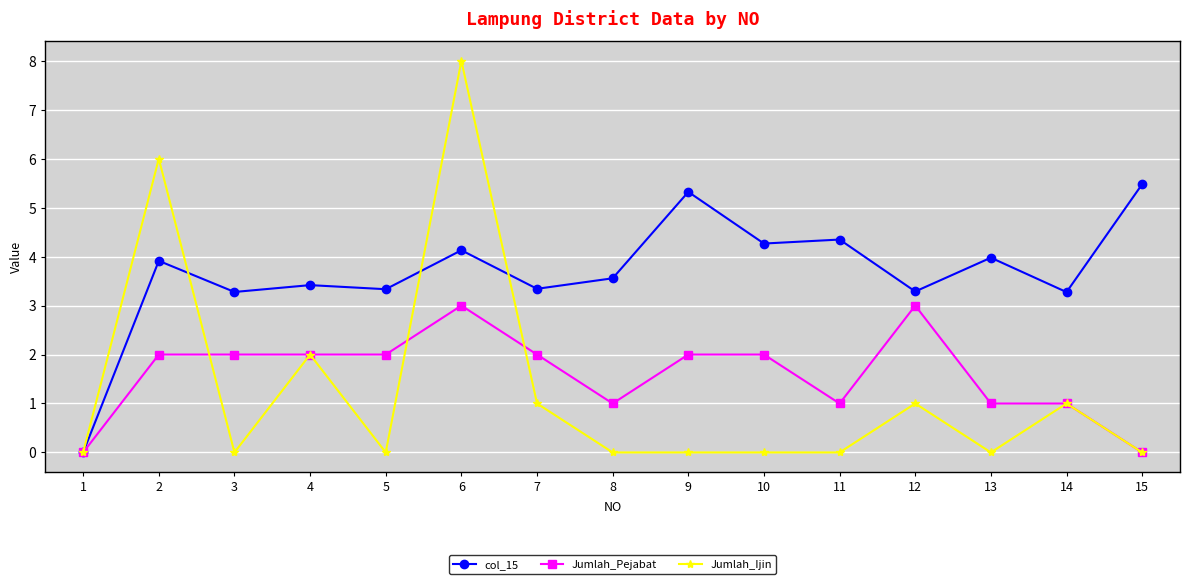

The Jumlah_Ijin series shows 6.0 at 2. True or false?

True